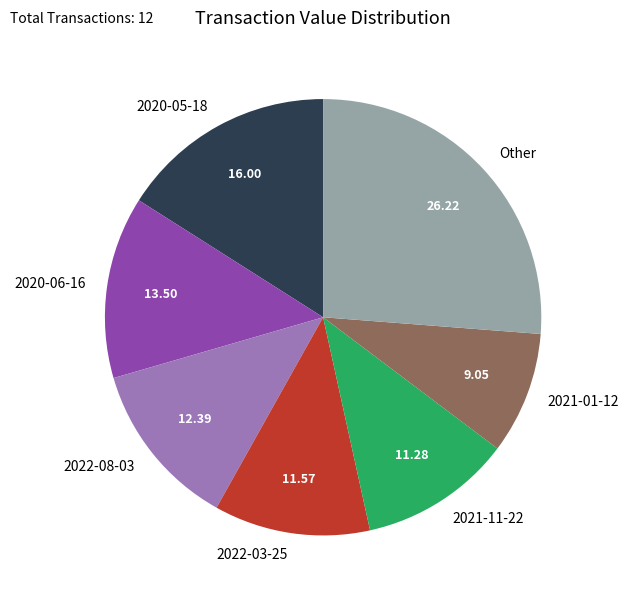

Count the number of slices in the pie.

7